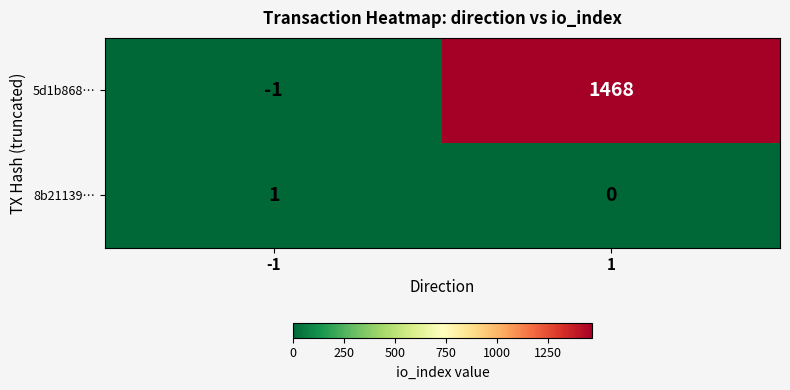

Which series changed the most between -1 and 1?

5d1b868…